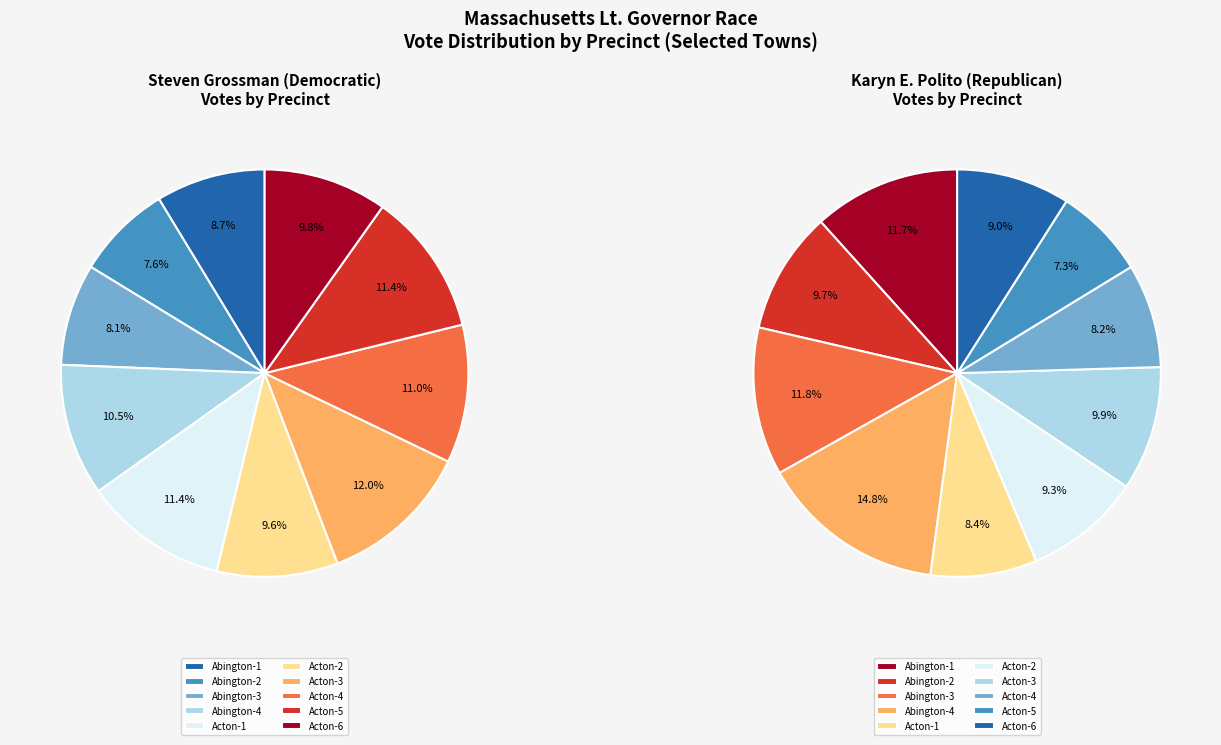

Does any single category account for the majority?

No